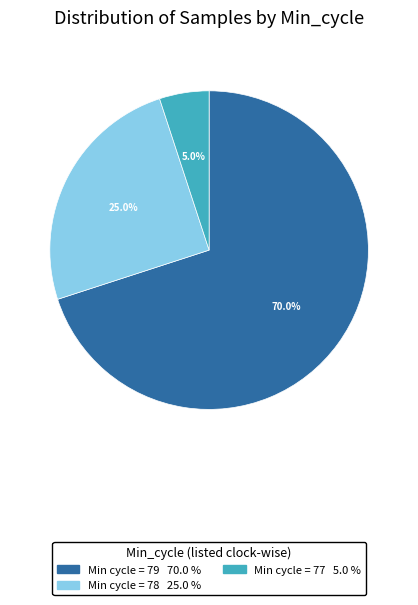

Is there any slice that represents more than half of the pie?

Yes